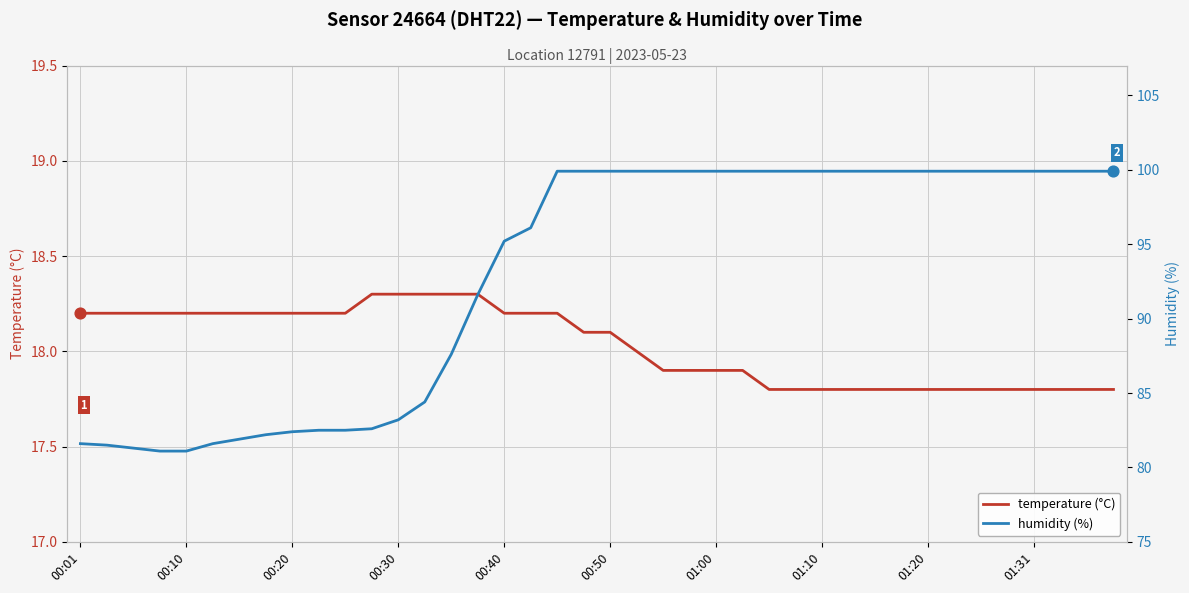

What is the lowest value of the temperature (°C) series?

17.8